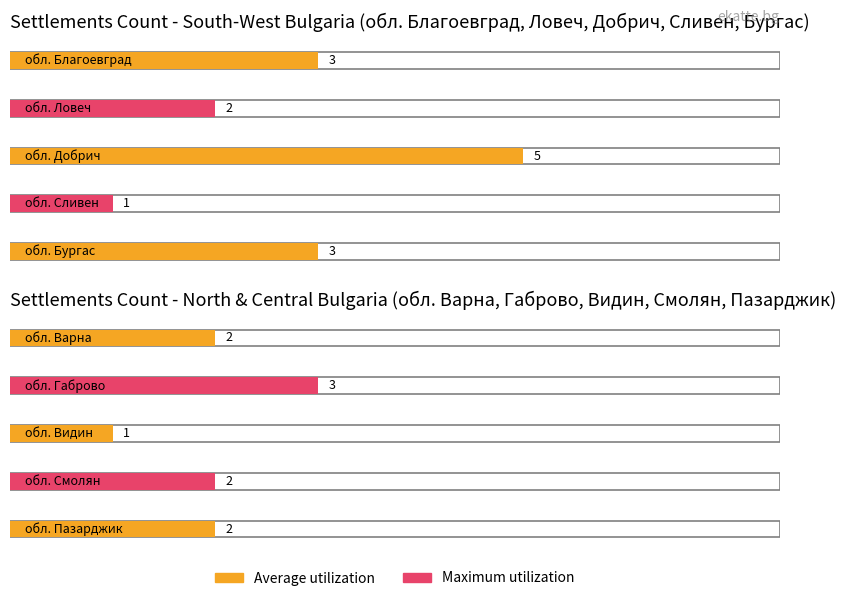

What are all the series names shown in the legend?

Average utilization, Maximum utilization